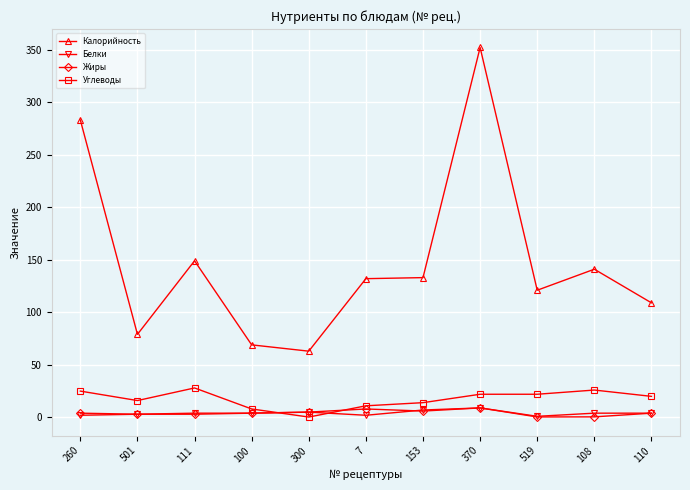

True or false: Калорийность and Углеводы cross at least once.

False